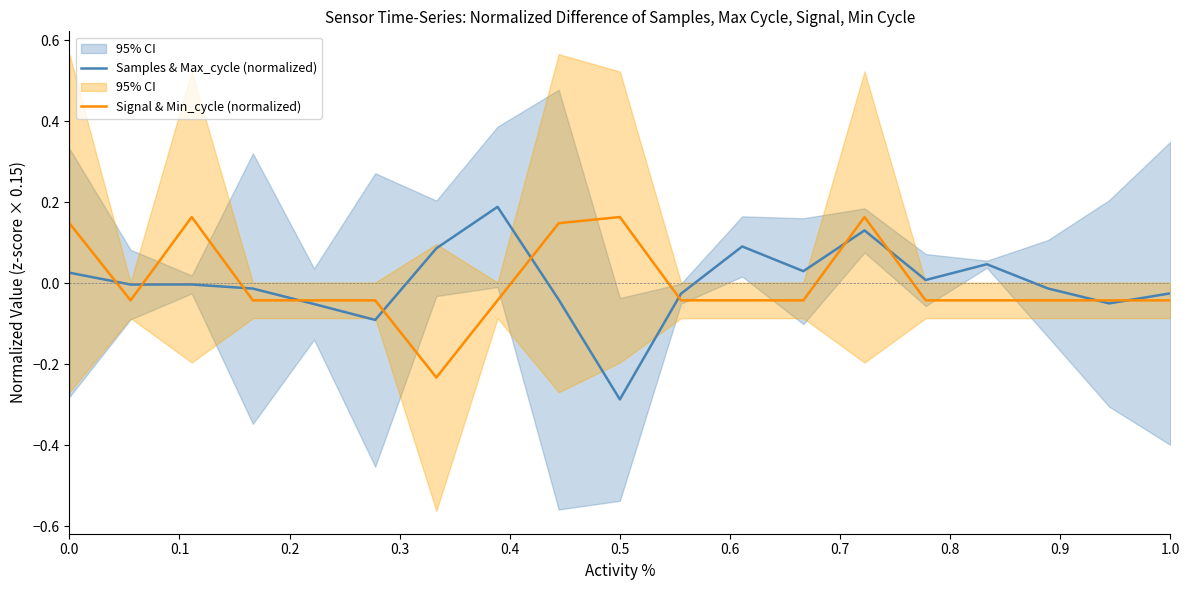

At which label does Samples & Max_cycle (normalized) reach its minimum?

0.5